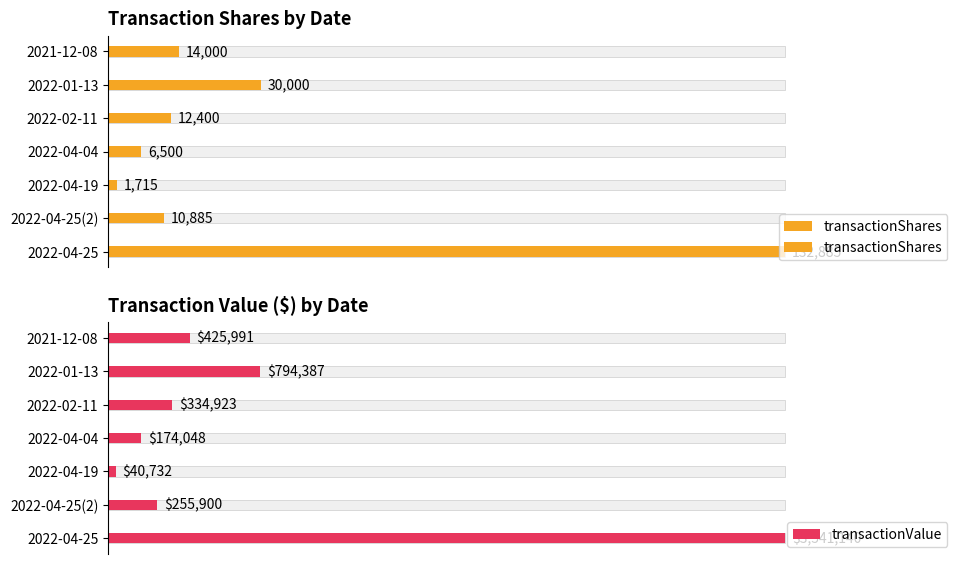

Is the value of transactionShares at 2022-04-04 greater than the value of transactionValue at 2022-04-19?

No